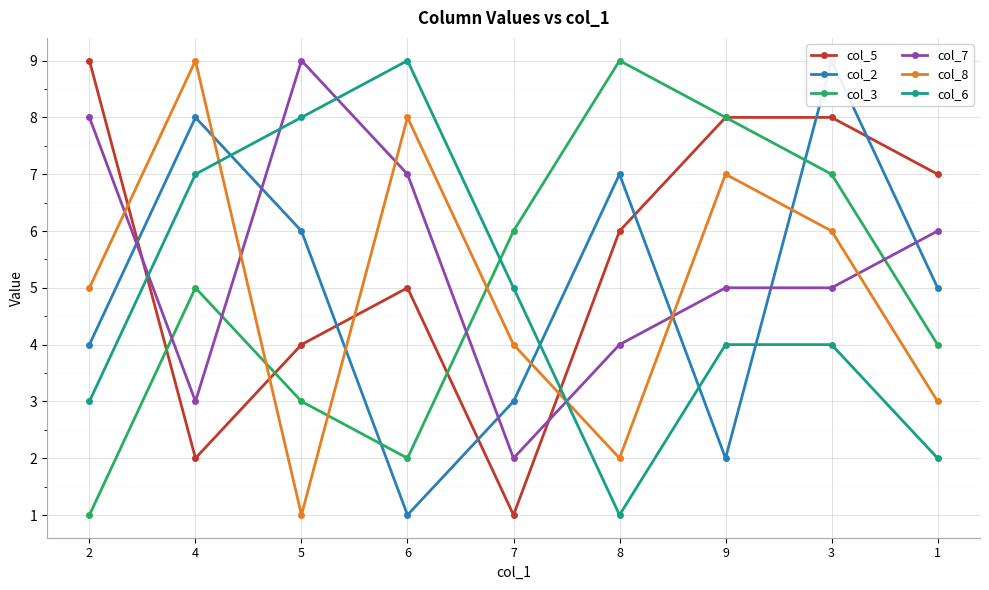

What is the greatest value displayed?

9